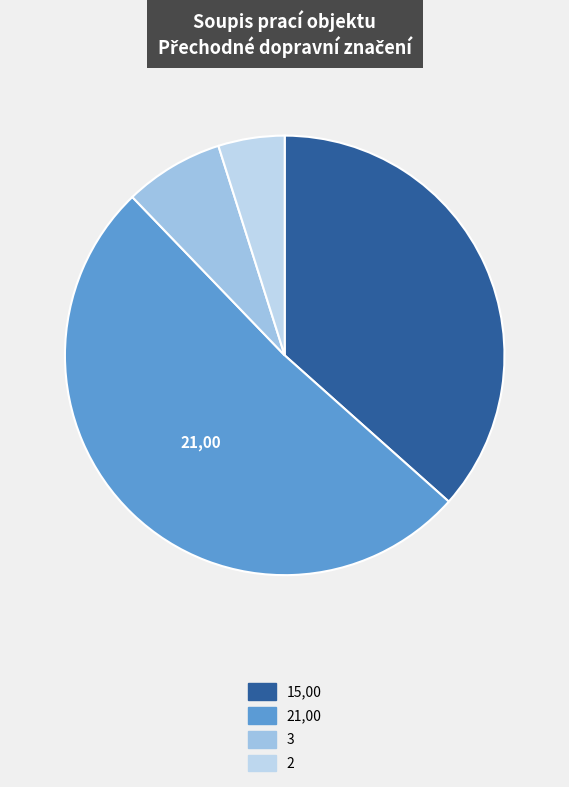

Count the number of slices in the pie.

4